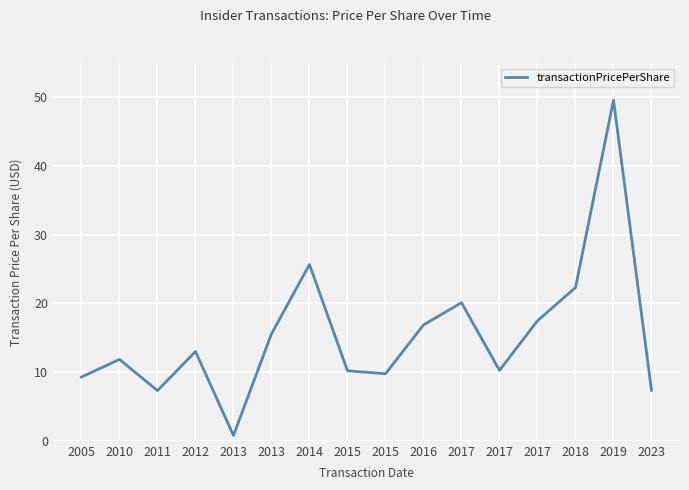

How many lines are shown in the chart?

1